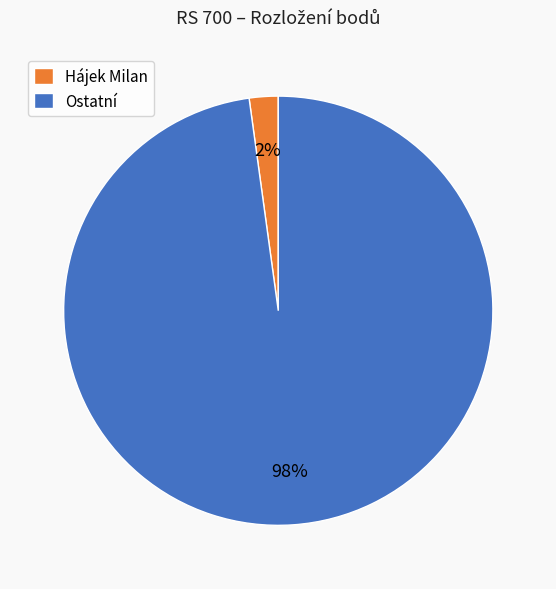

How many segments does this pie chart have?

2